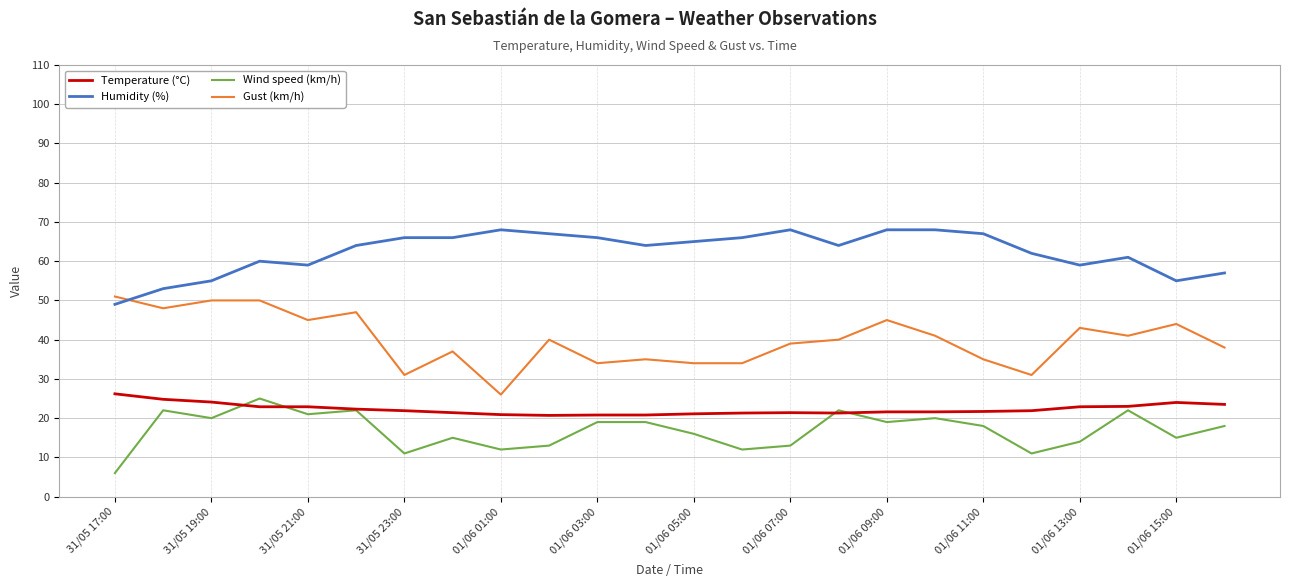

Which series has the largest total across all categories?

Humidity (%)